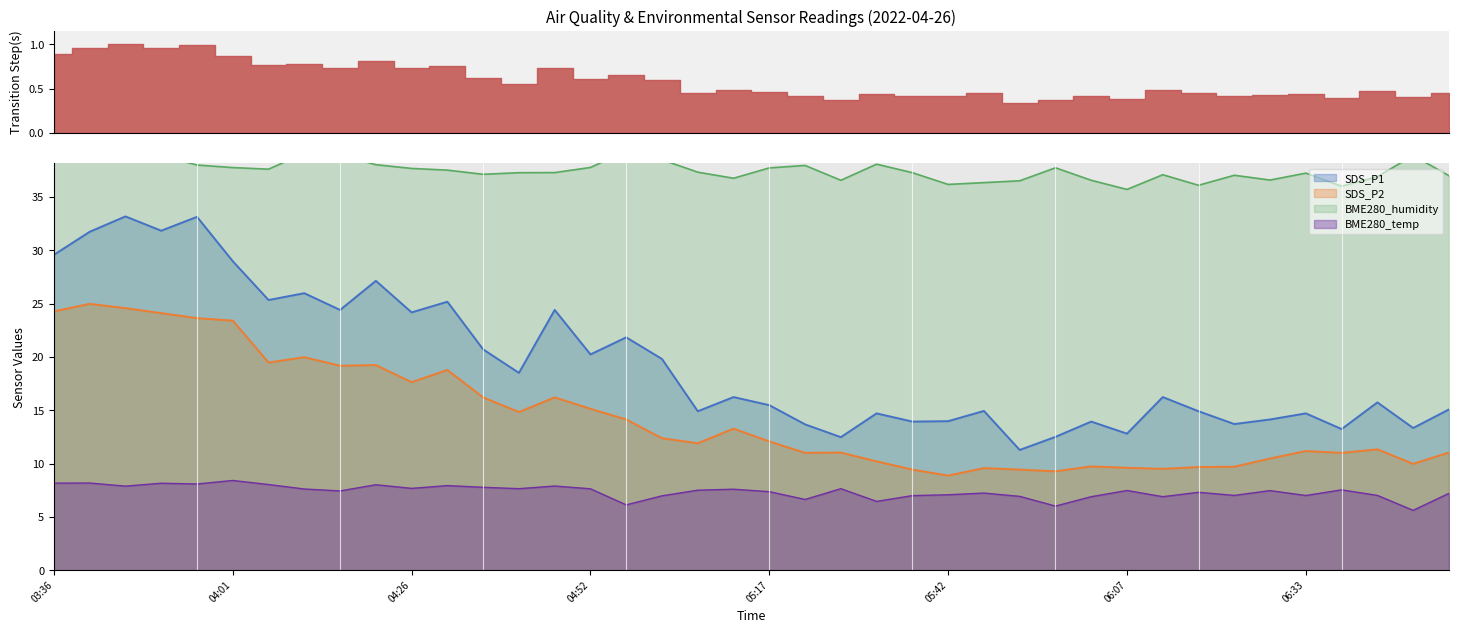

At which label is BME280_temperature closest to 7?

06:33